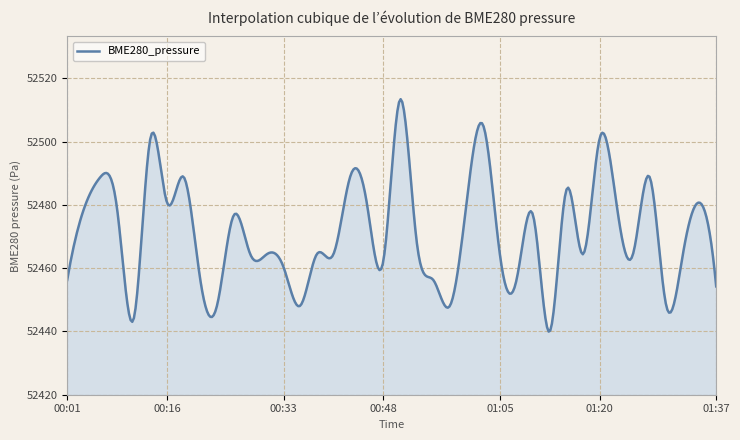

What is the sum of all values?

20988586.4